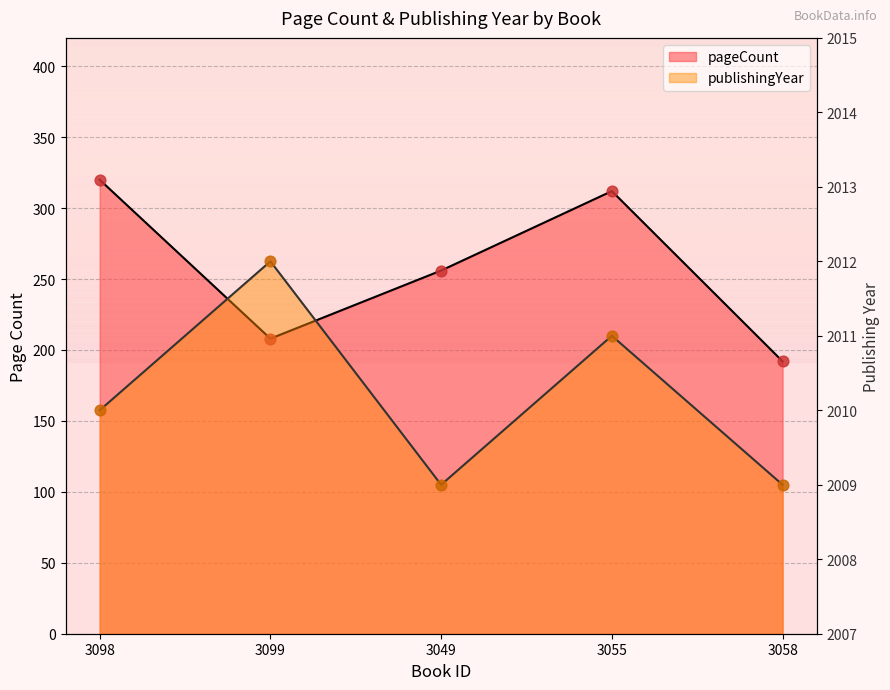

Which series has the largest Y range (max minus min)?

pageCount